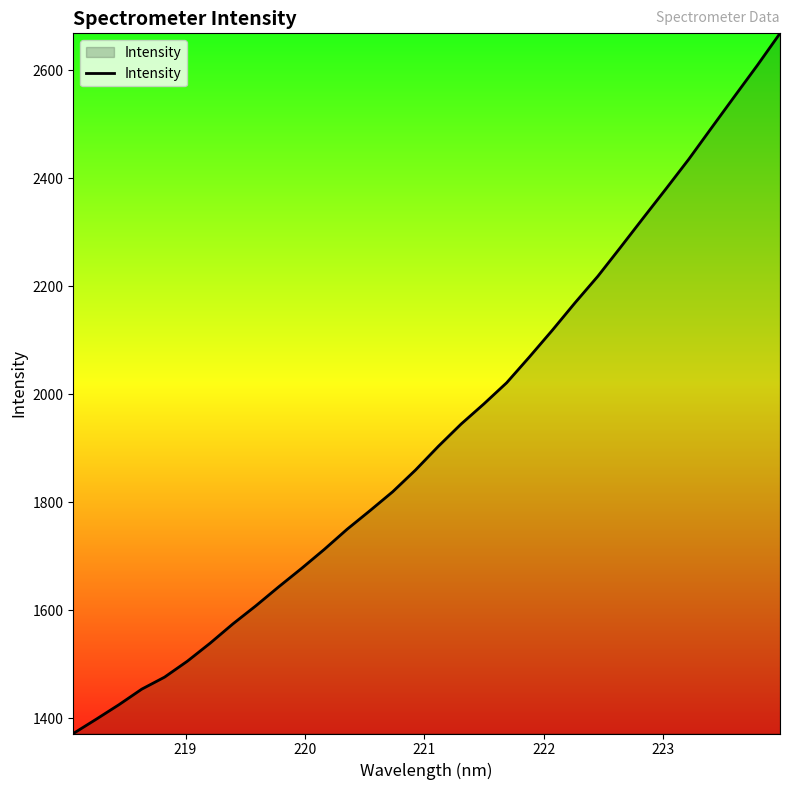

True or false: the data has more than 2 interior local peaks.

False